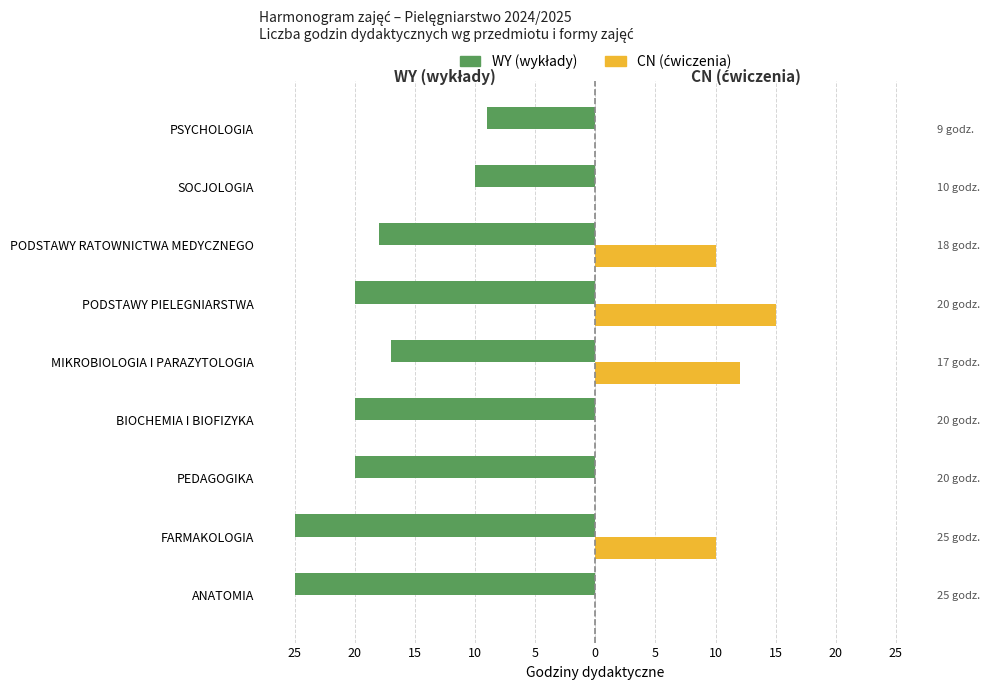

Which series changed the most between 25 and 10?

WY (wykłady)